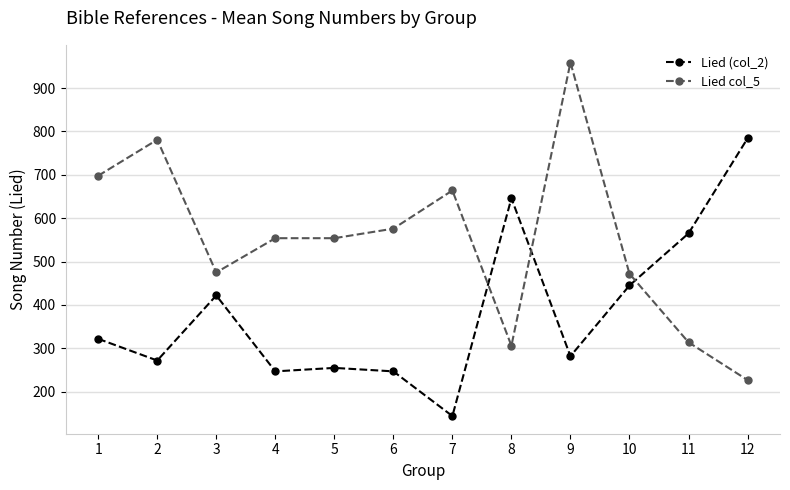

True or false: Lied col_5 has a value of 314 at 11.

True